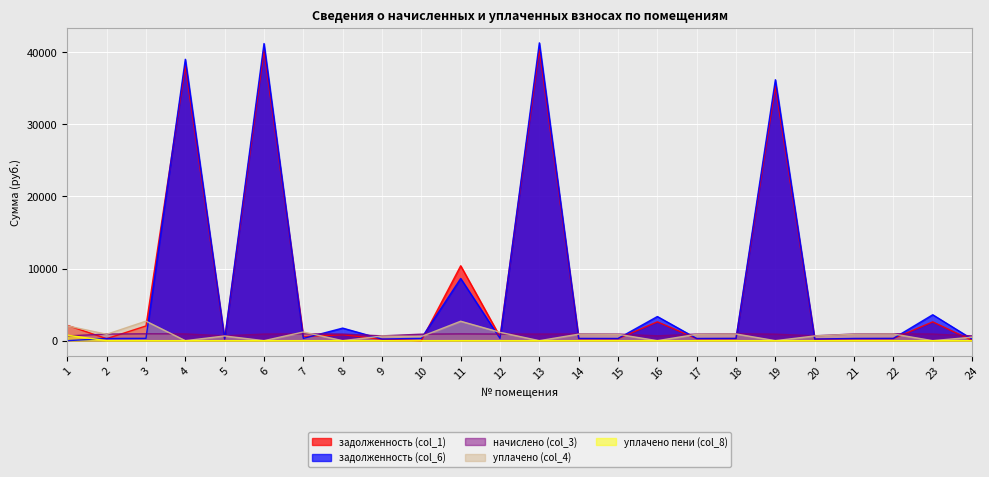

Reading right to left, list all the values displayed in this chart.

задолженность (col_1): 40.5	2606.4	289.0	279.1	203.8	35273.8	289.0	276.4	2611.3	275.7	281.1	40373.9	551.4	10387.5	0.0	201.1	829.2	571.4	40276.7	203.1	38080.8	2041.8	276.4	2130.8
задолженность (col_6): 220.9	3594.0	318.6	307.6	224.6	36176.6	318.6	304.6	3347.1	303.9	309.8	41289.9	303.9	8623.9	328.0	221.7	1743.0	314.6	41190.6	223.9	39014.4	324.0	304.6	0.0
начислено (col_3): 662.8	918.2	955.7	922.6	673.8	902.8	955.7	913.8	669.4	911.6	929.2	916.0	911.6	935.9	900.6	665.0	913.8	944.7	913.8	671.6	933.7	949.0	913.8	658.4
уплачено (col_4): 482.3	0.0	926.2	894.1	653.0	0.0	926.2	885.6	0.0	883.5	900.5	0.0	1159.2	2694.9	572.6	644.5	0.0	1201.5	0.0	650.9	0.0	2708.1	885.6	2053.7
уплачено пени (col_8): 0.0	0.0	0.0	0.0	0.0	0.0	0.0	0.0	0.0	0.0	0.0	0.0	1.1	4.5	0.0	0.0	0.0	0.7	0.0	0.0	0.0	0.0	0.0	761.9